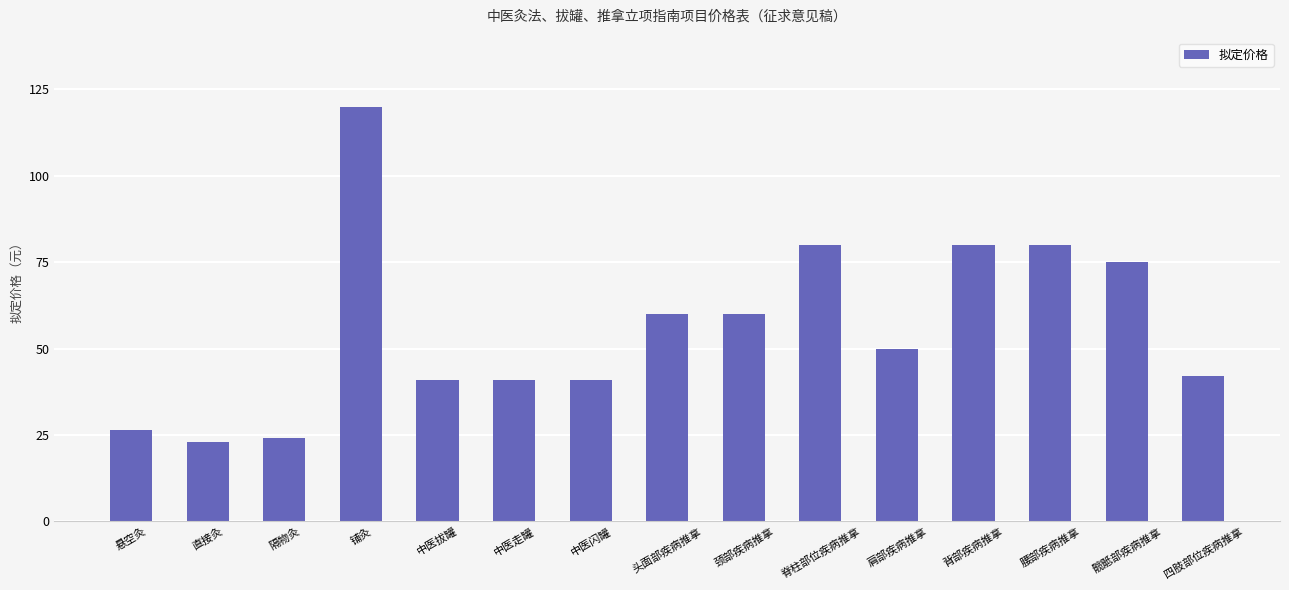

What is the difference between the maximum and minimum values?

97.0